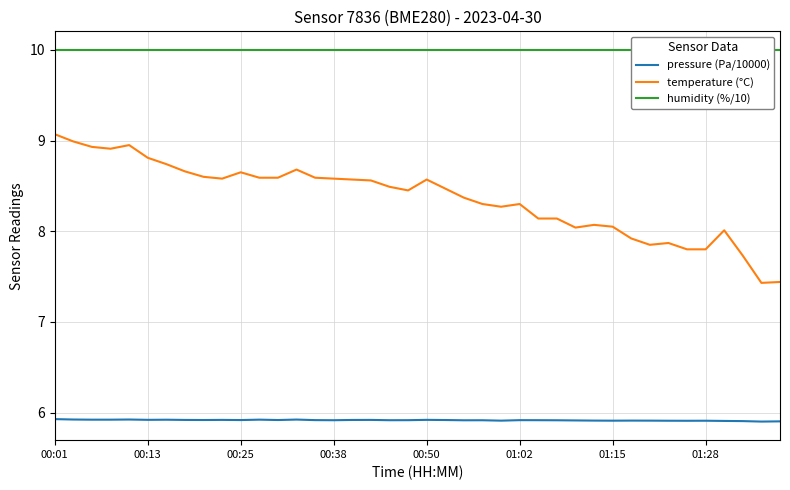

What are all the series names shown in the legend?

pressure (Pa/10000), temperature (°C), humidity (%/10)